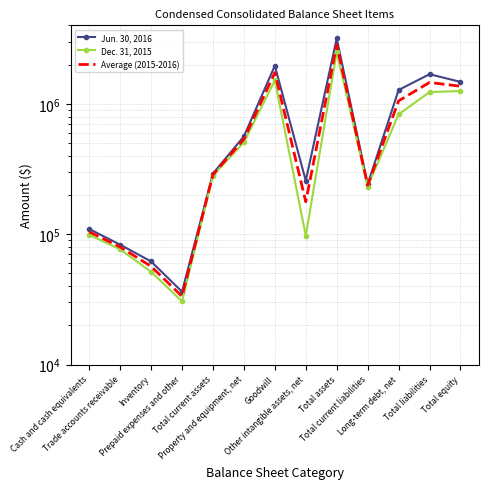

True or false: Dec. 31, 2015 and Average (2015-2016) intersect in this chart.

False